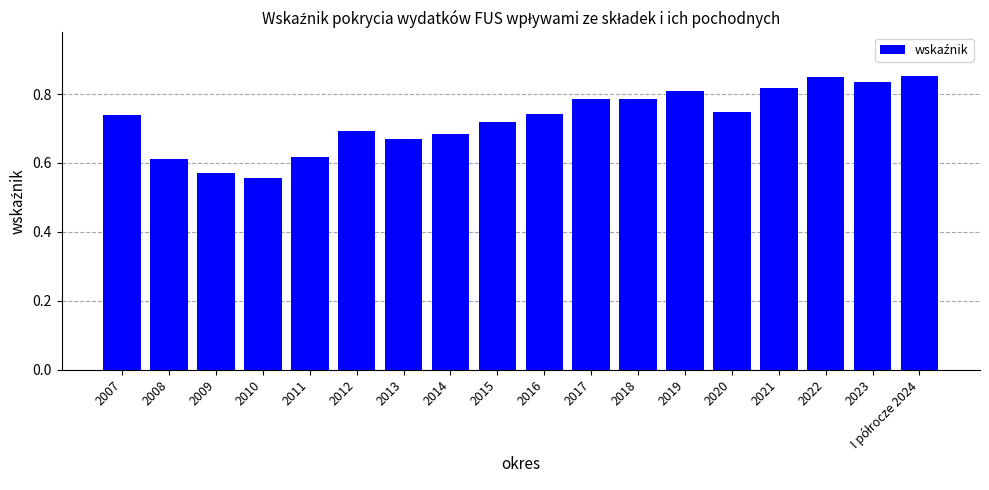

Count the values in the range 0 to 1.

18